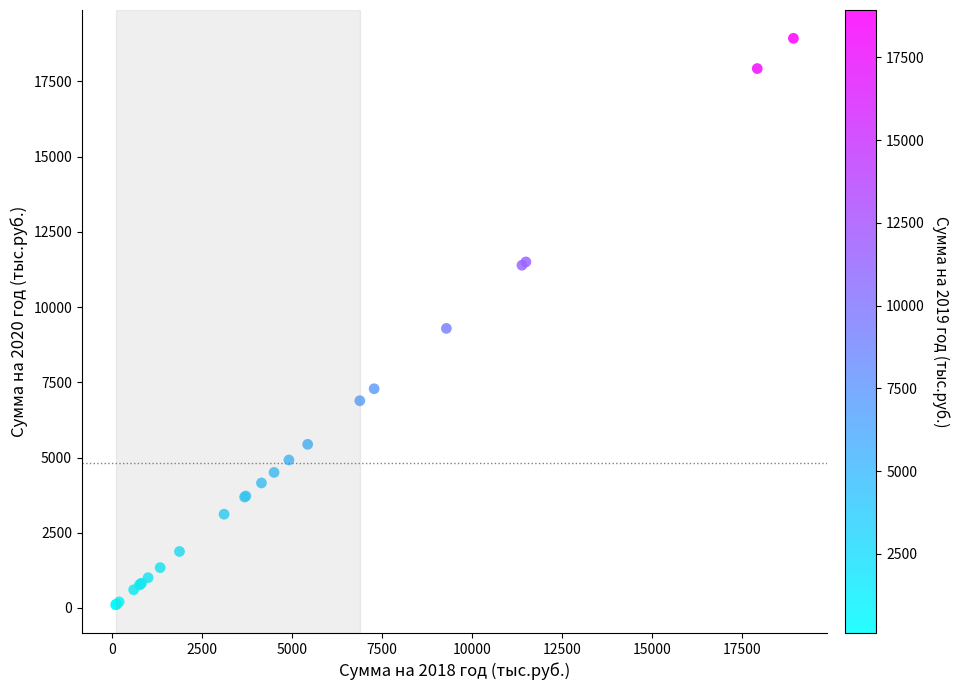

What Y value in the scatter plot is closest to 9521?

9292.2